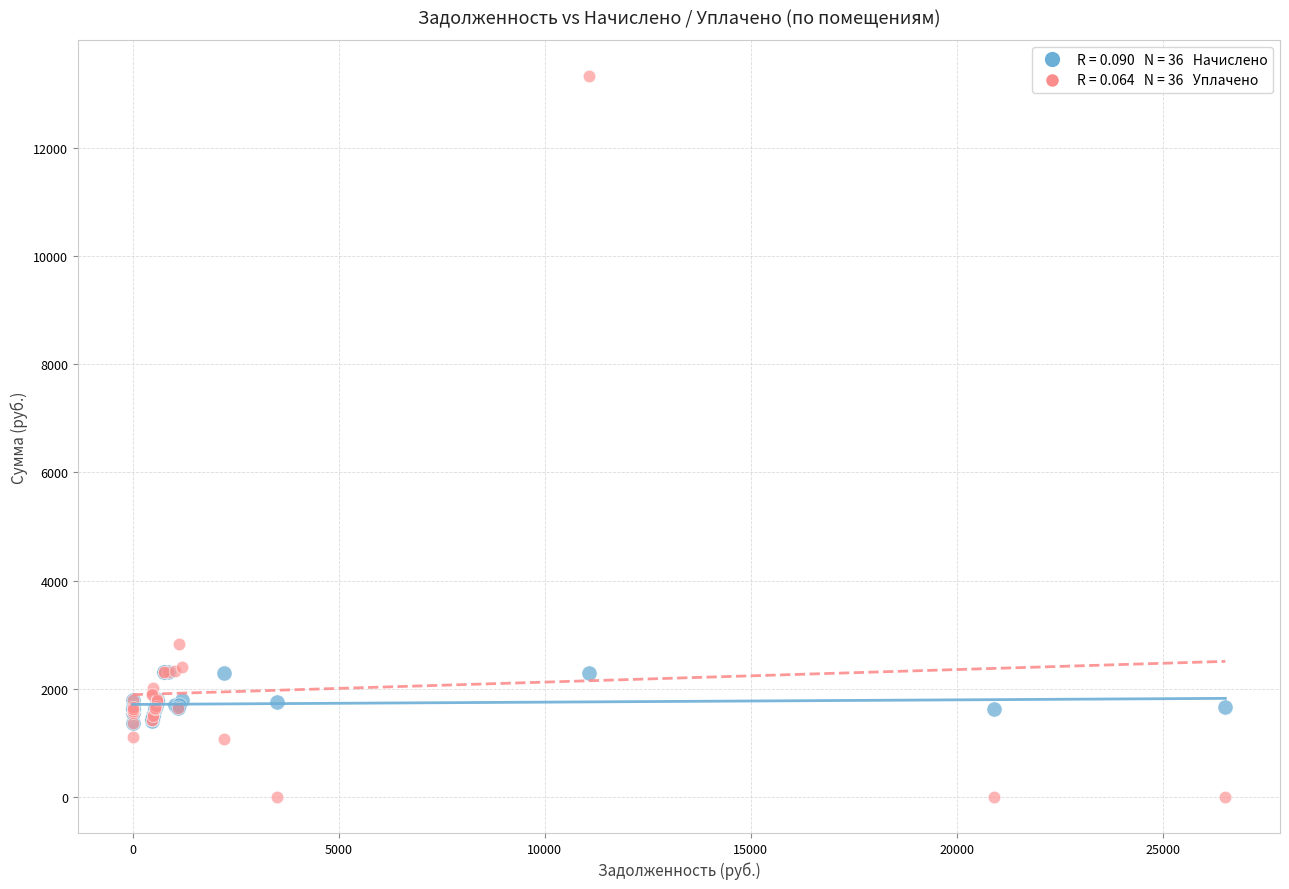

Across all series, what Y value is closest to 6663?

2826.7